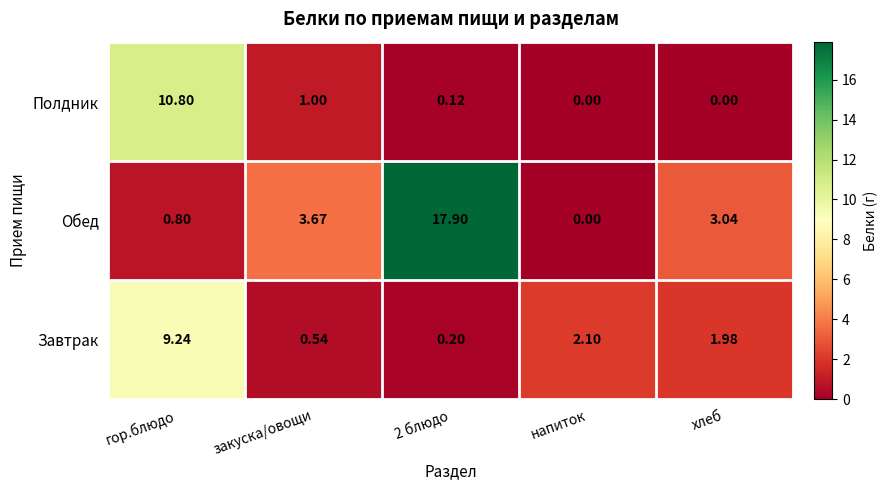

At which category is the sum across all series the highest?

гор.блюдо